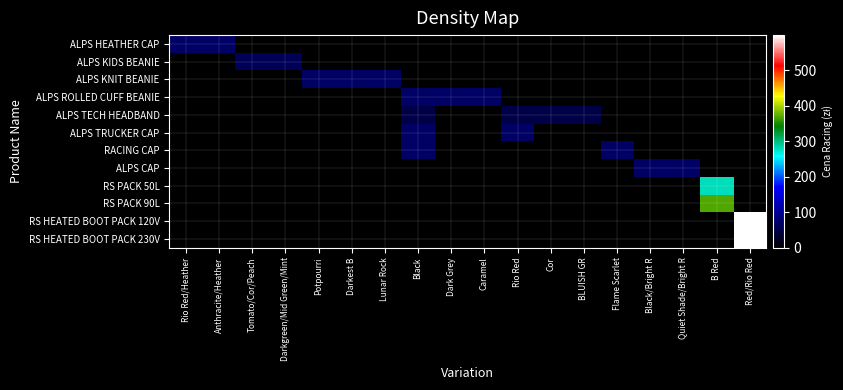

Which series has the largest total across all categories?

RS HEATED BOOT PACK 120V